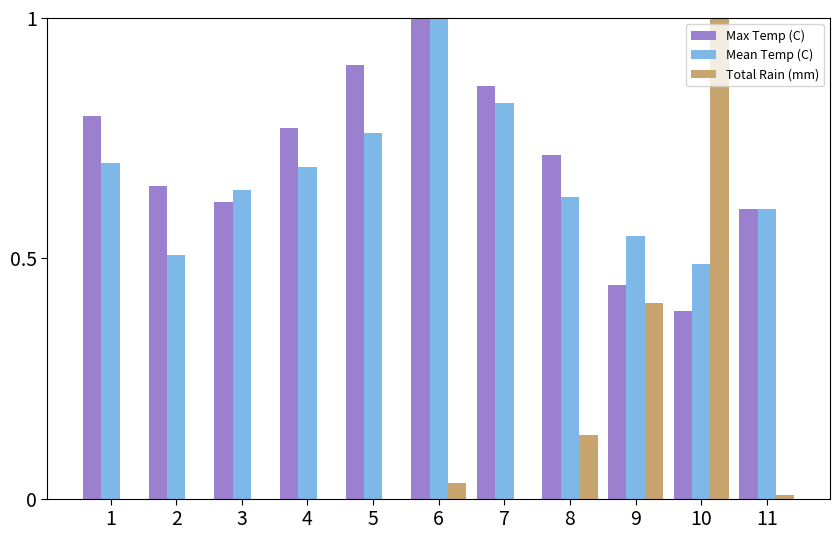

The Max Temp (C) series shows 0.2 at 8. True or false?

False